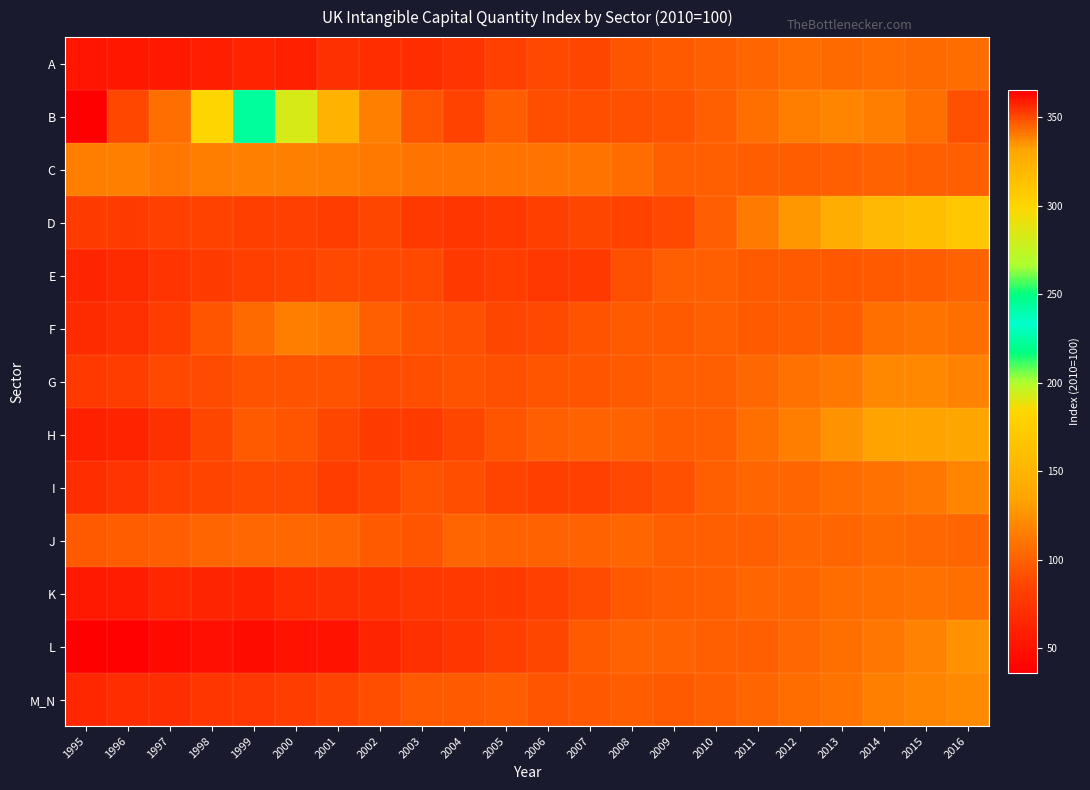

At how many categories does at least one series exceed 330?

3